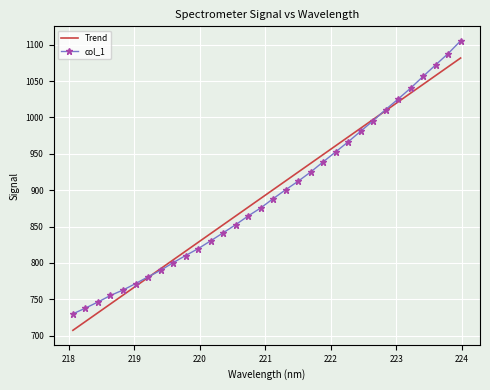

Which series has the widest spread of values?

col_1